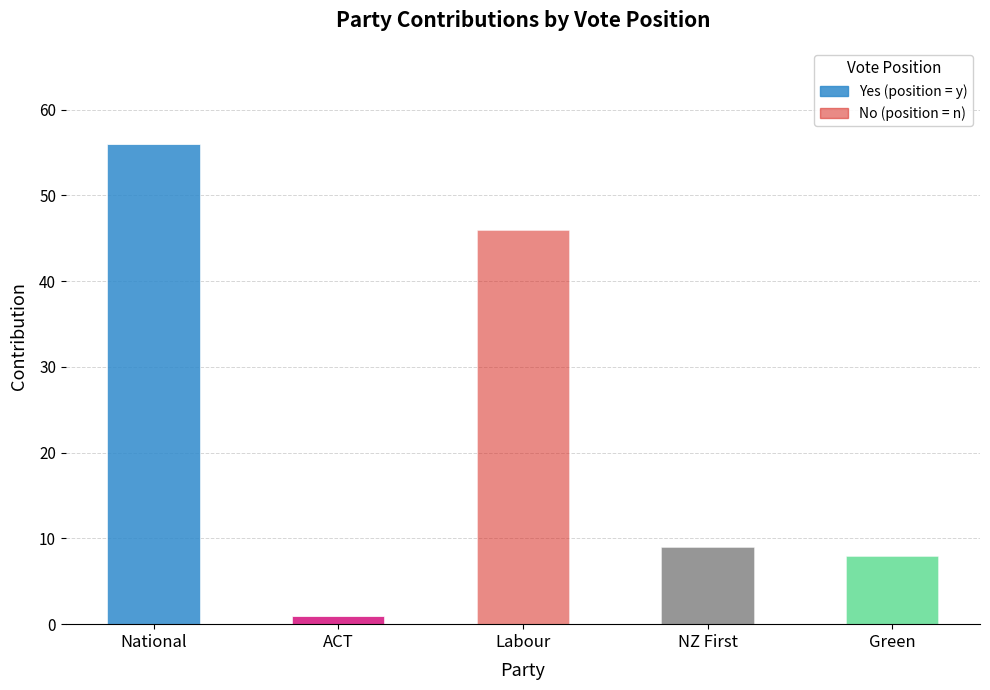

What is the label of the 3rd bar from the left?

Labour